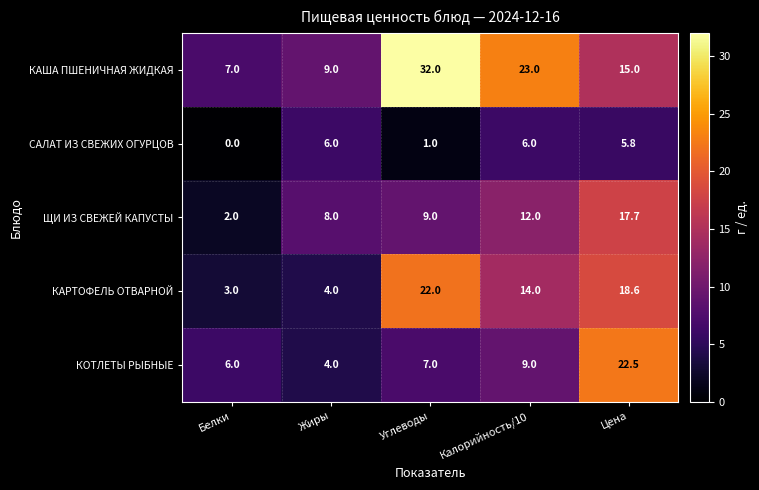

Which series changed the most between Жиры and Цена?

КОТЛЕТЫ РЫБНЫЕ